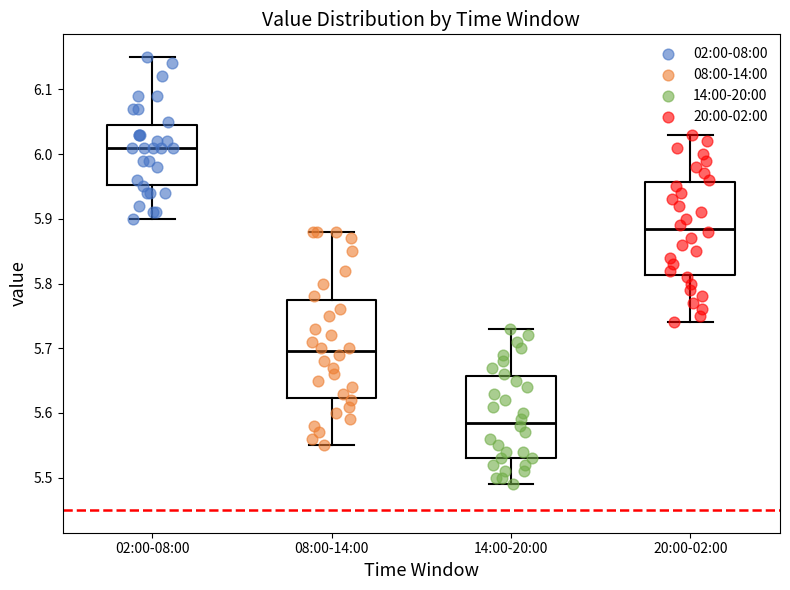

Which box's median line is the highest?

02:00-08:00